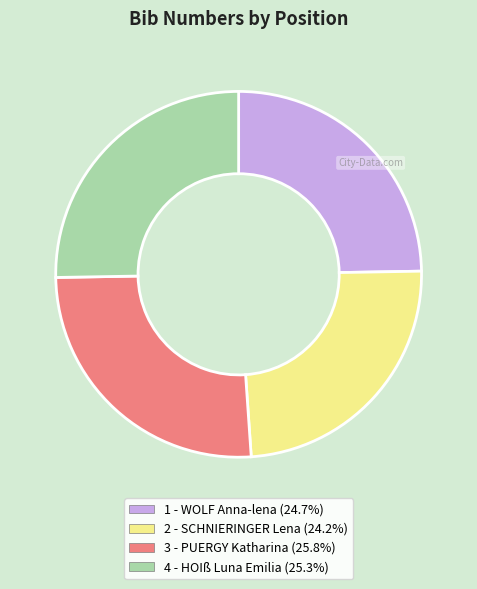

What is the ratio of the value at 1 - WOLF Anna-lena (24.7%) to the value at 2 - SCHNIERINGER Lena (24.2%)?

1.0